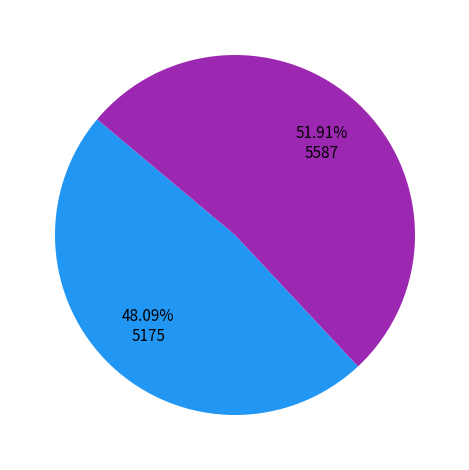

Is there a majority slice in this chart?

Yes